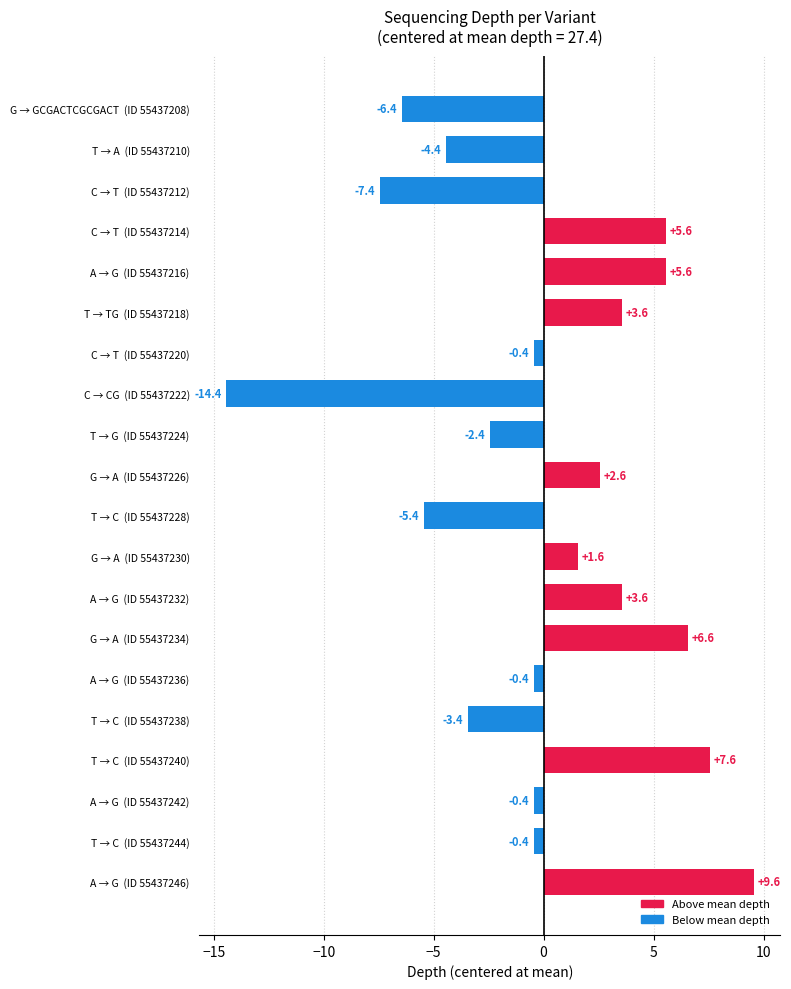

Reading top to bottom, what are all the values shown in this chart?

G → GCGACTCGCGACT  (ID 55437208)=-6.4	T → A  (ID 55437210)=-4.4	C → T  (ID 55437212)=-7.4	C → T  (ID 55437214)=5.6	A → G  (ID 55437216)=5.6	T → TG  (ID 55437218)=3.6	C → T  (ID 55437220)=-0.4	C → CG  (ID 55437222)=-14.4	T → G  (ID 55437224)=-2.4	G → A  (ID 55437226)=2.6	T → C  (ID 55437228)=-5.4	G → A  (ID 55437230)=1.6	A → G  (ID 55437232)=3.6	G → A  (ID 55437234)=6.6	A → G  (ID 55437236)=-0.4	T → C  (ID 55437238)=-3.4	T → C  (ID 55437240)=7.6	A → G  (ID 55437242)=-0.4	T → C  (ID 55437244)=-0.4	A → G  (ID 55437246)=9.6